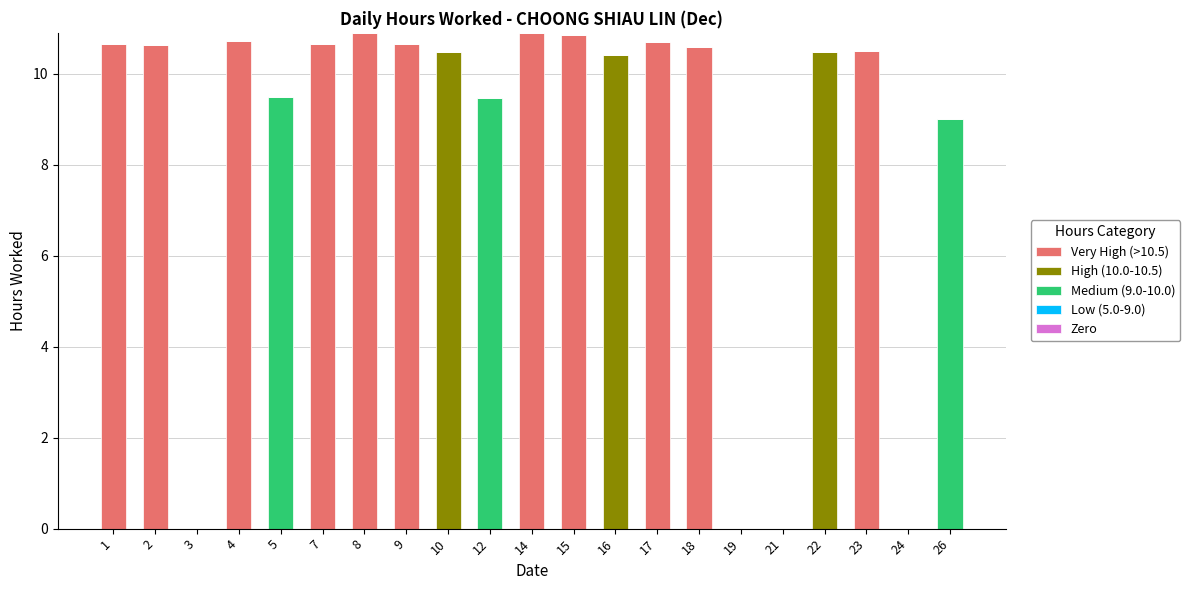

Count the number of categories in the chart.

21